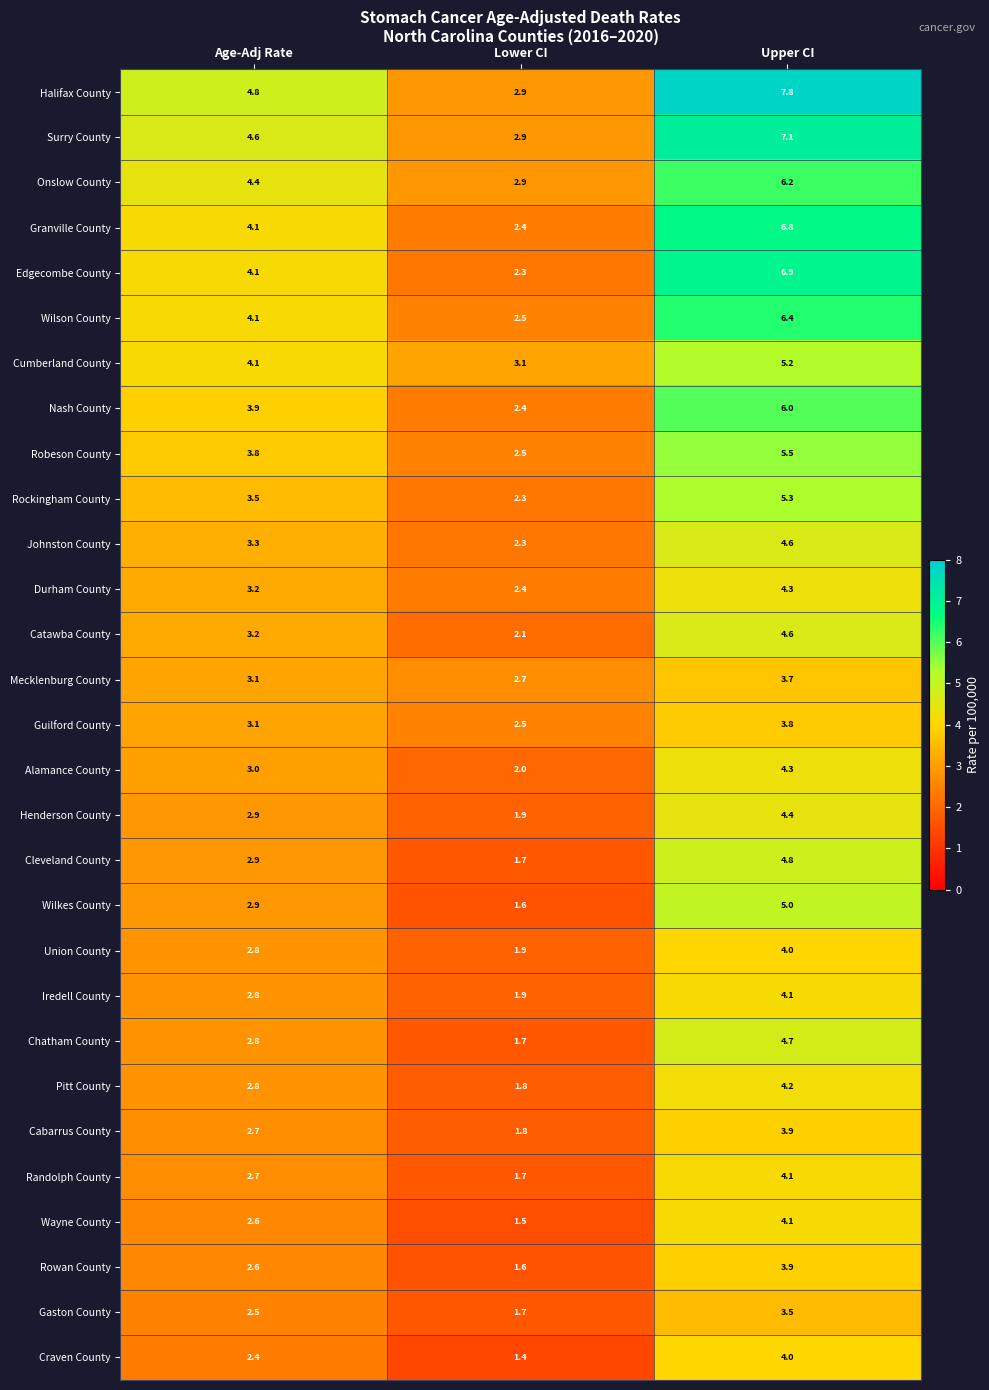

What is the total value across all series at Lower CI?

62.4